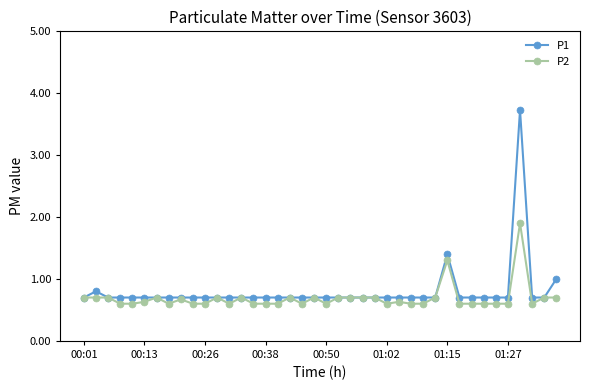

What is the value of the P1 point at the 36th from the left?

0.7